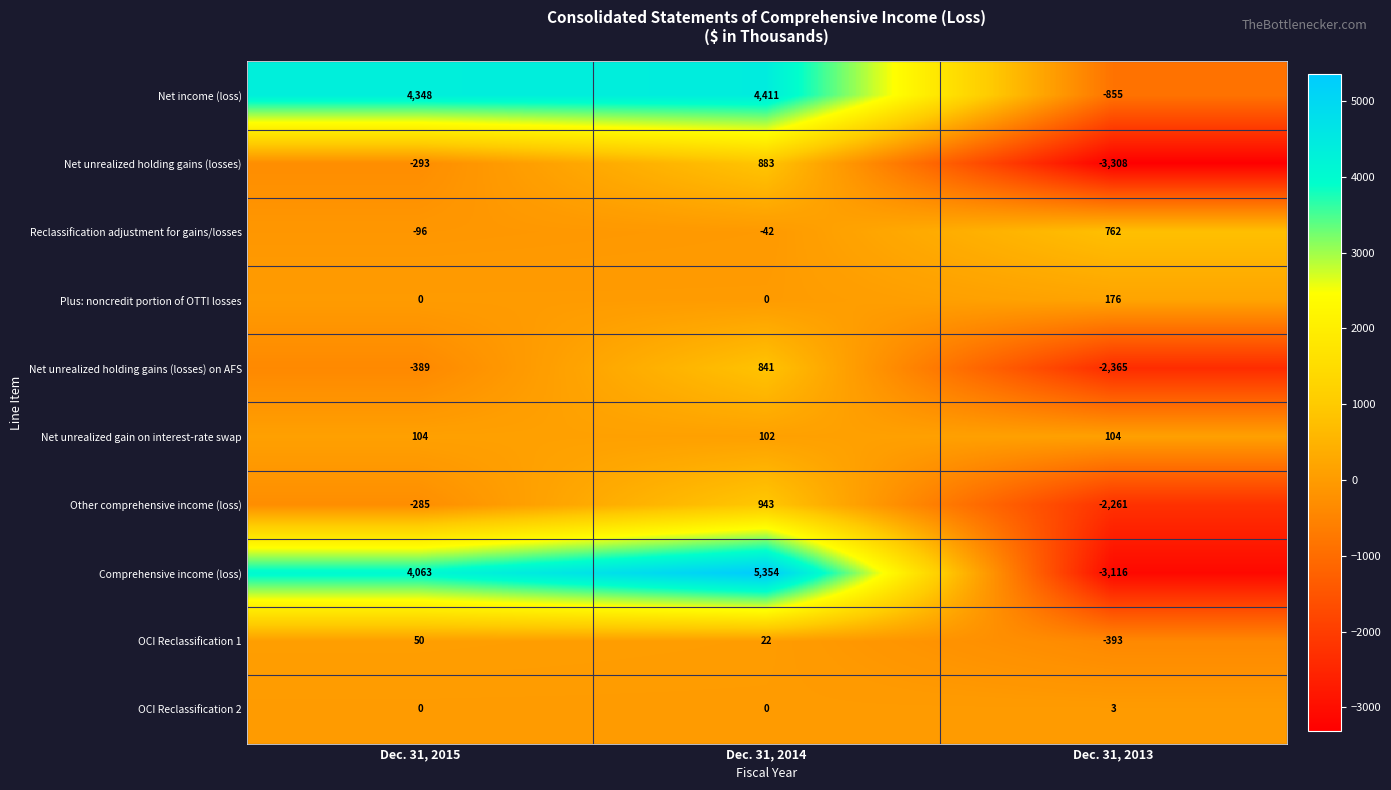

At how many categories does at least one series exceed 1466?

2